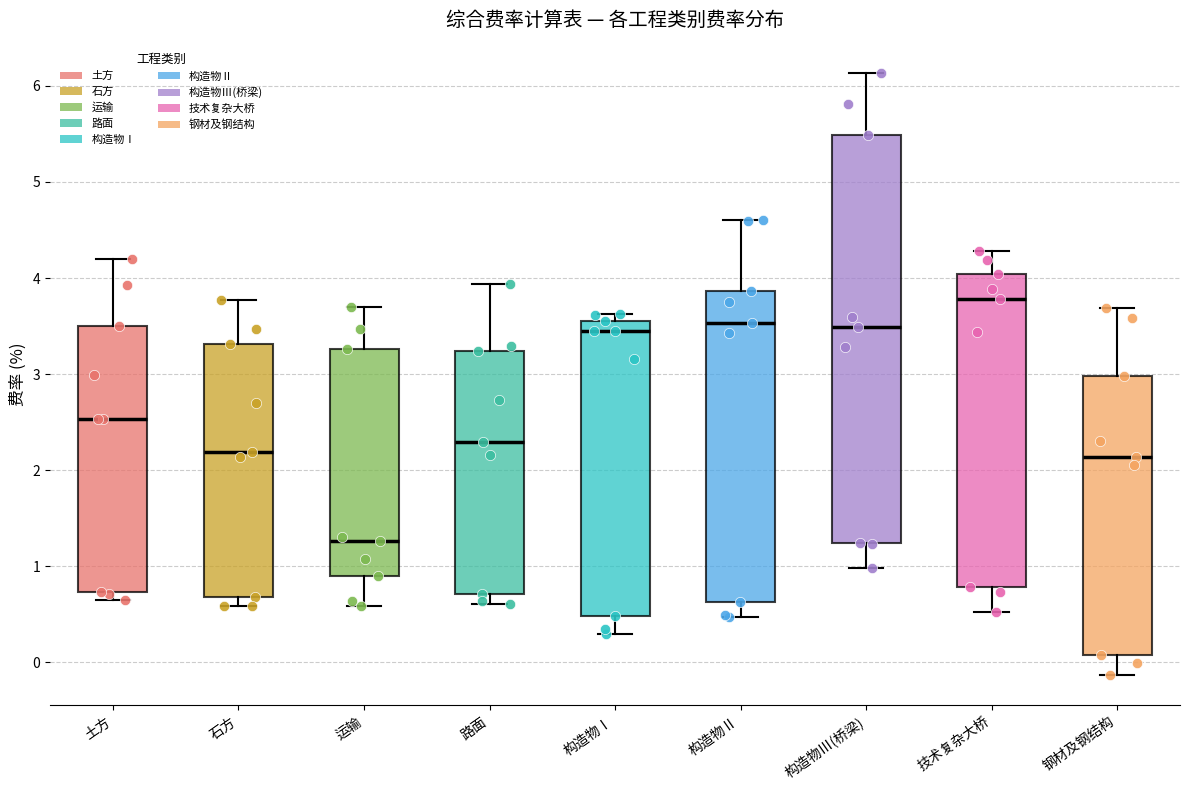

Reading left to right, read every box against the y-axis: the position of its median line, the range the box covers, and the ends of its whiskers. The values are not printed on the chart, so give them approximately, as read against the axis.

土方: median 2.5, box 0.7 to 3.5, whiskers 0.6 to 4.2
石方: median 2.2, box 0.7 to 3.3, whiskers 0.6 to 3.8
运输: median 1.3, box 0.9 to 3.3, whiskers 0.6 to 3.7
路面: median 2.3, box 0.7 to 3.2, whiskers 0.6 to 3.9
构造物Ⅰ: median 3.4, box 0.5 to 3.6, whiskers 0.3 to 3.6 (just above the box's upper edge)
构造物Ⅱ: median 3.5, box 0.6 to 3.9, whiskers 0.5 to 4.6
构造物Ⅲ(桥梁): median 3.5, box 1.2 to 5.5, whiskers 1.0 to 6.1
技术复杂大桥: median 3.8, box 0.8 to 4.0, whiskers 0.5 to 4.3
钢材及钢结构: median 2.1, box 0.1 to 3.0, whiskers -0.1 to 3.7